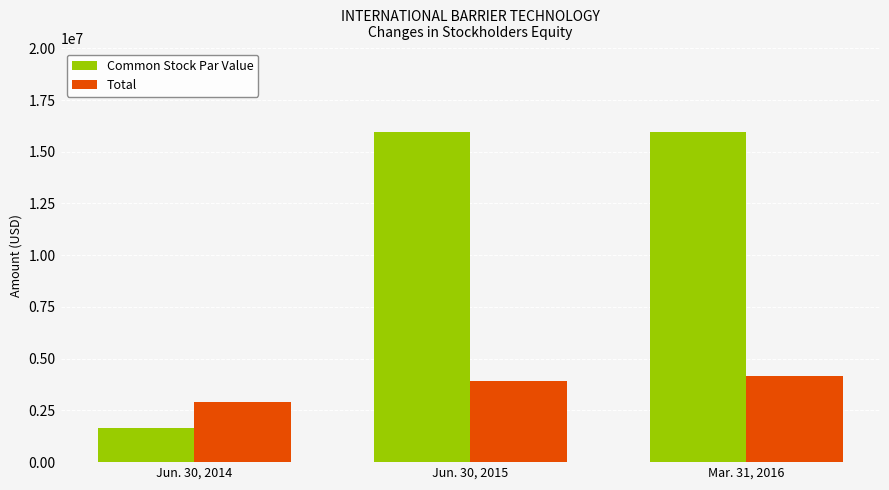

Is it true that Total equals 5786062 at Mar. 31, 2016?

False